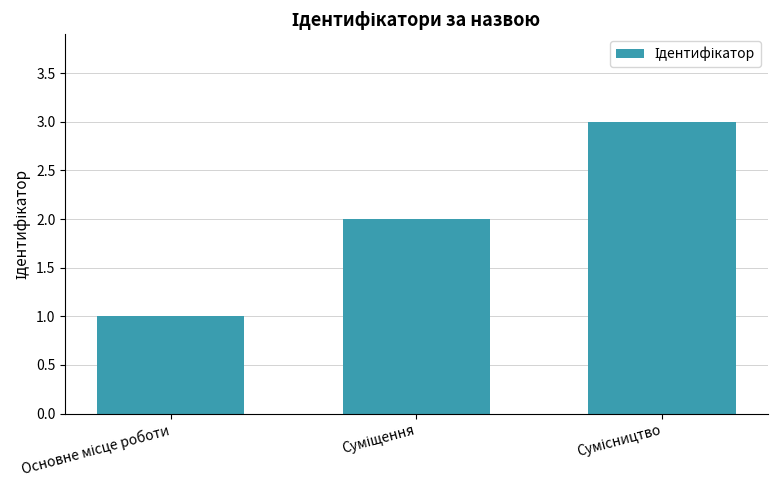

What is the sum of all values?

6